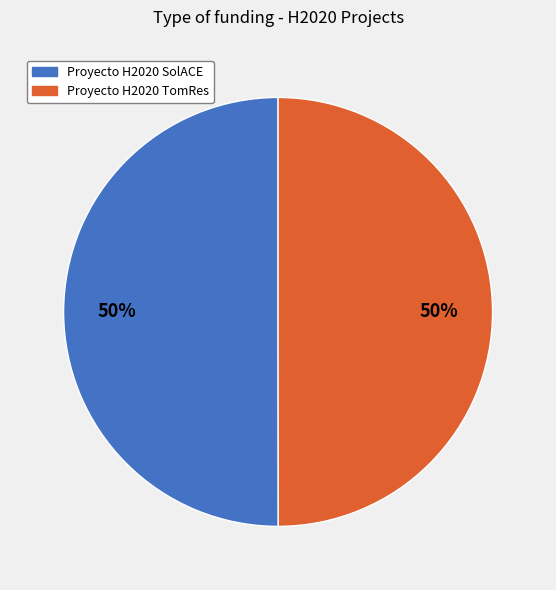

To the nearest percent, what percentage of the pie is Proyecto H2020 TomRes?

50%